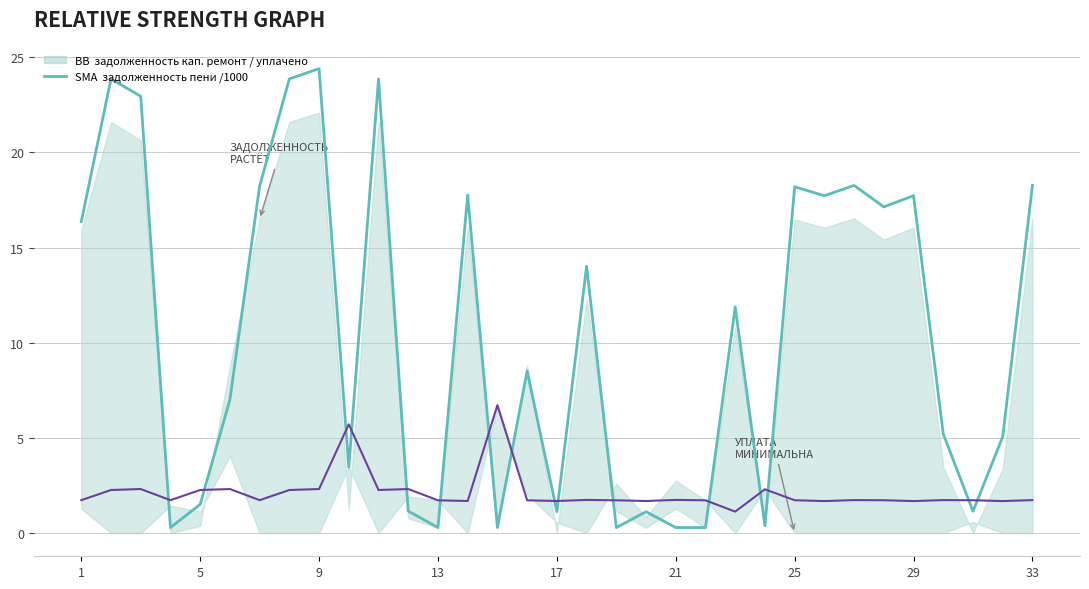

At how many categories does at least one series exceed 0?

33